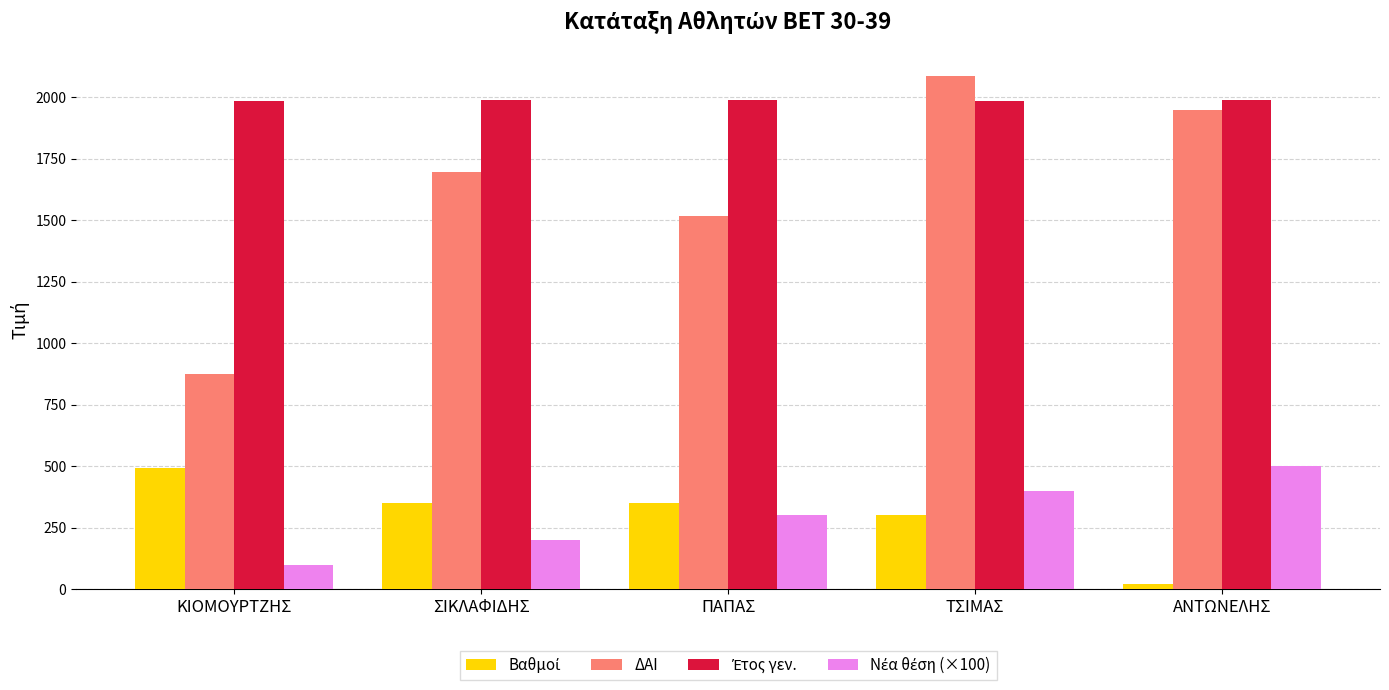

Which label corresponds to the smallest value in the chart?

ΑΝΤΩΝΕΛΗΣ